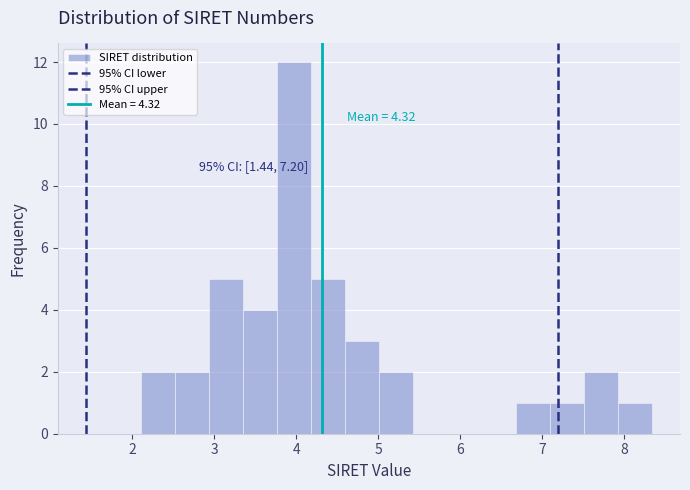

Which range on the x-axis has the tallest bar?

3.8 to 4.2